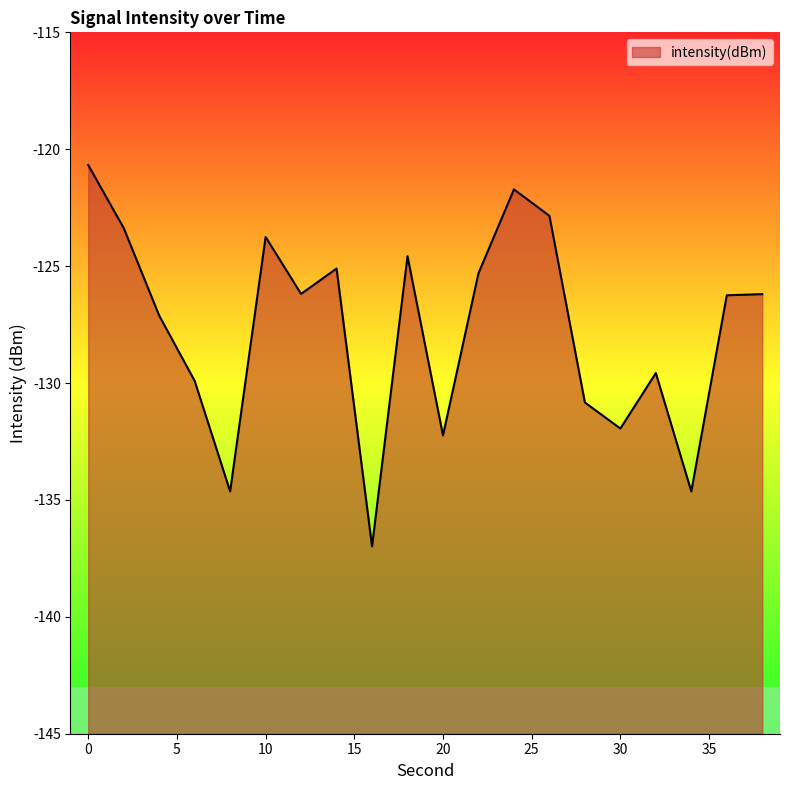

The chart shows a value of -129.6 at 32. True or false?

True